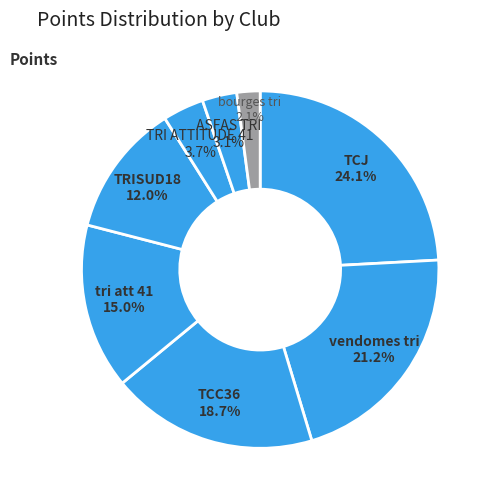

Count the number of slices in the pie.

8